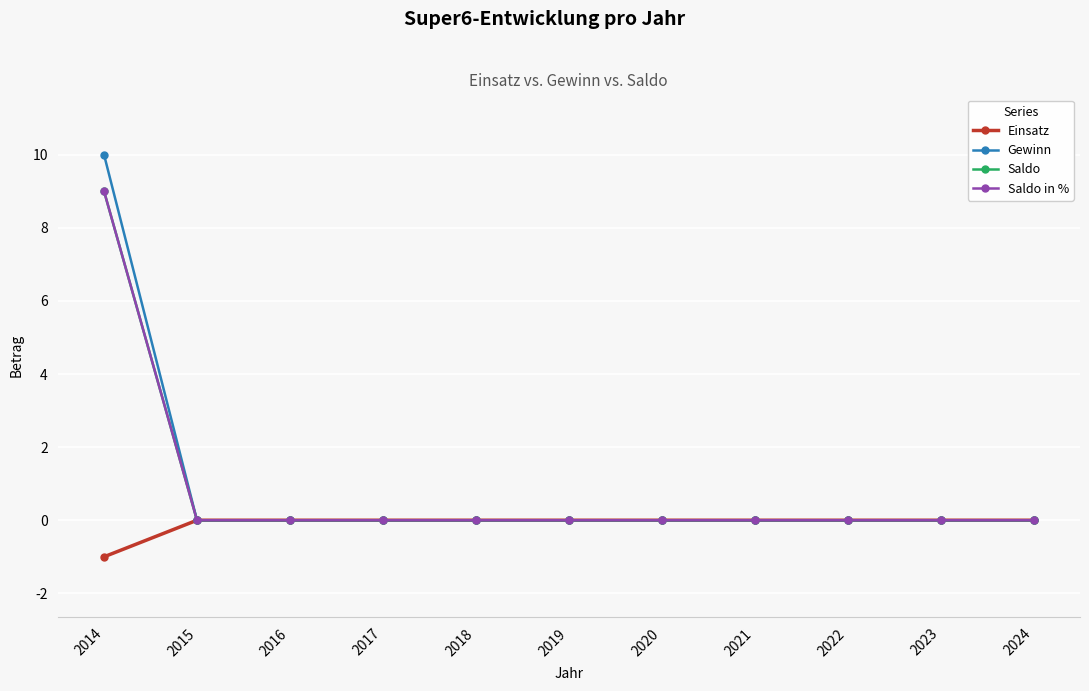

What is the total value across all series at 2014?

27